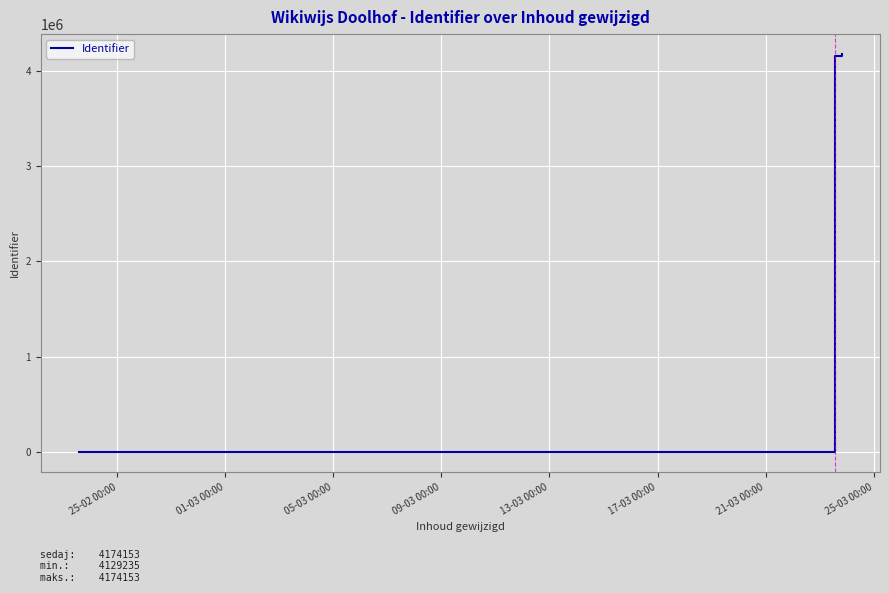

What is the sum of all values?

24849454